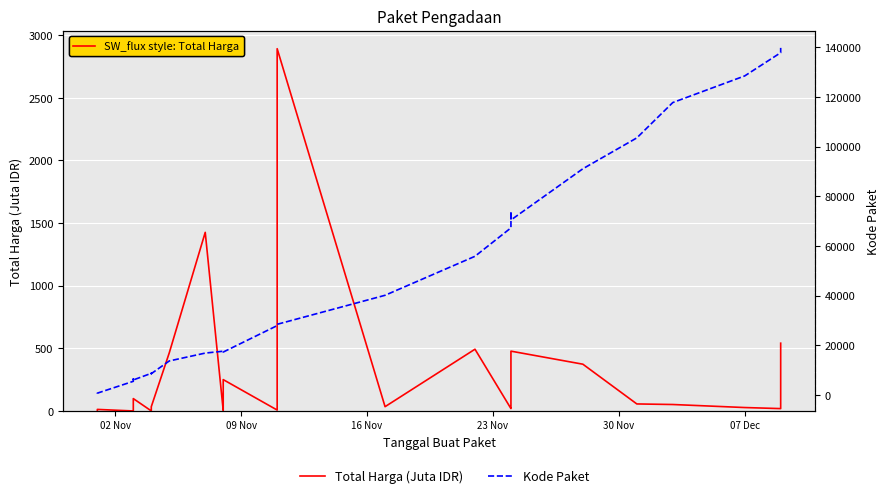

List the series in order of their peak value, lowest first.

Total Harga (Juta IDR), Kode Paket